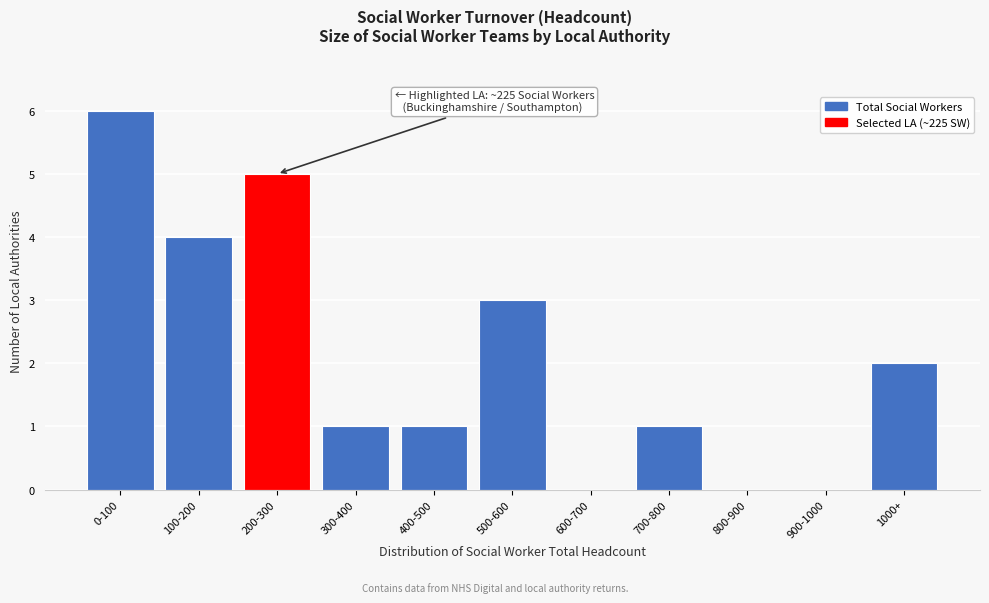

Reading left to right, what are all the values shown in this chart?

0-100=6	100-200=4	200-300=5	300-400=1	400-500=1	500-600=3	600-700=0	700-800=1	800-900=0	900-1000=0	1000+=2